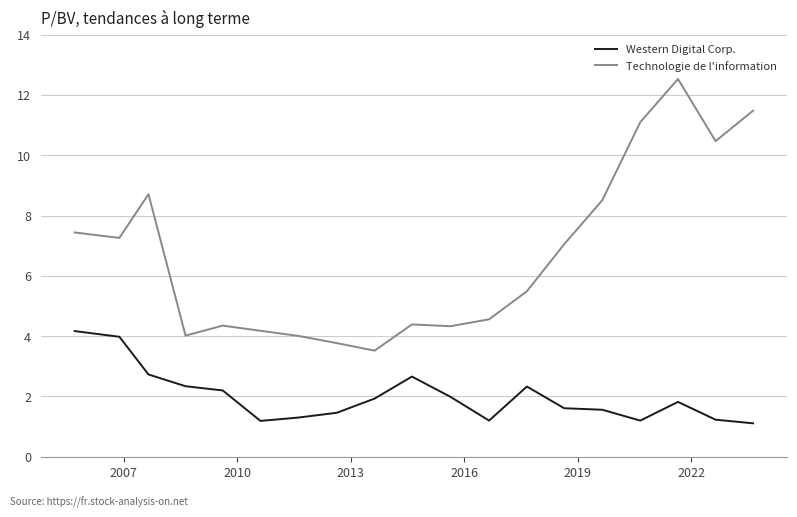

What is the lowest value of the Technologie de l'information series?

3.5